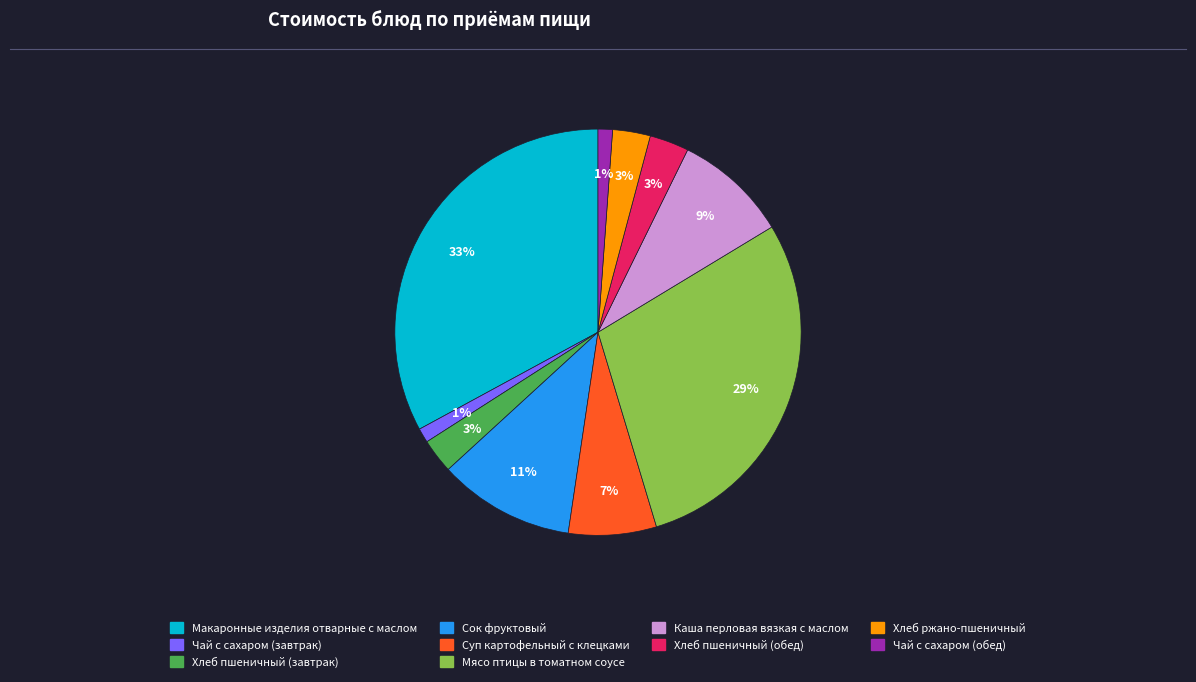

To the nearest percent, what percentage of the pie is Мясо птицы в томатном соусе?

29%